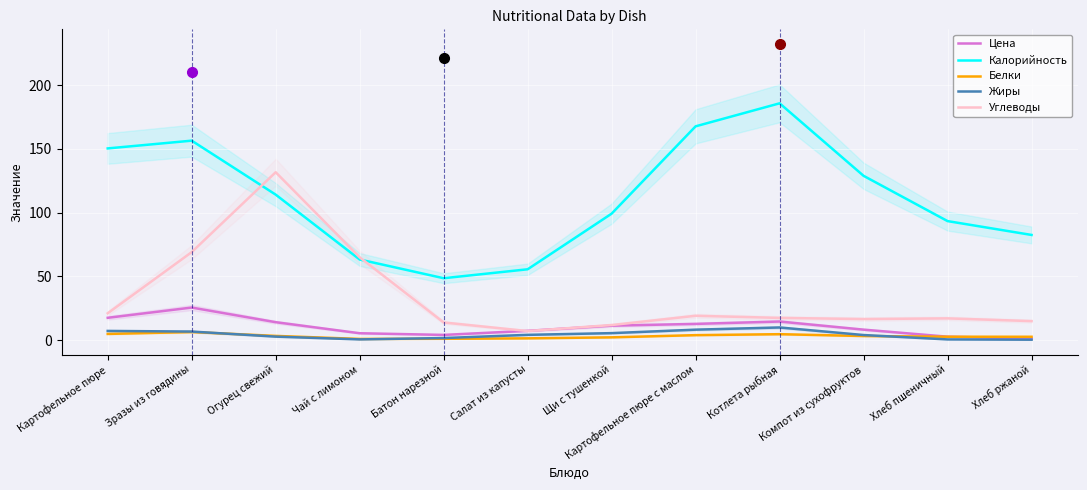

True or false: Цена has more than 1 interior local peaks.

True